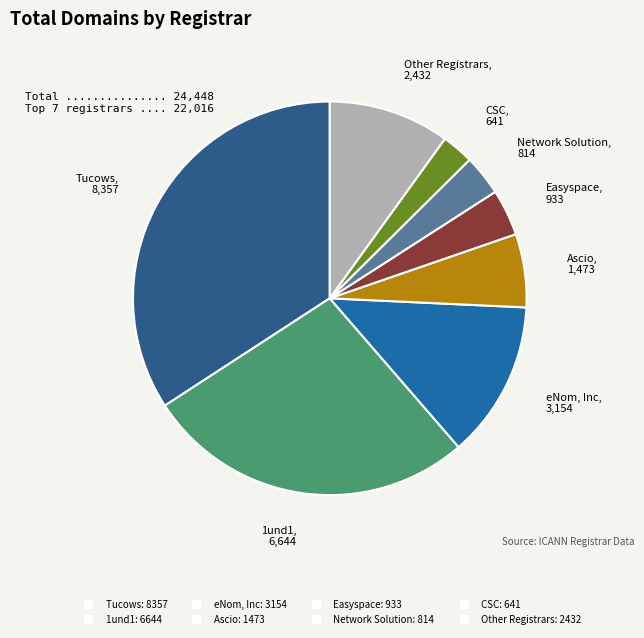

What is the largest slice in the pie chart?

Tucows